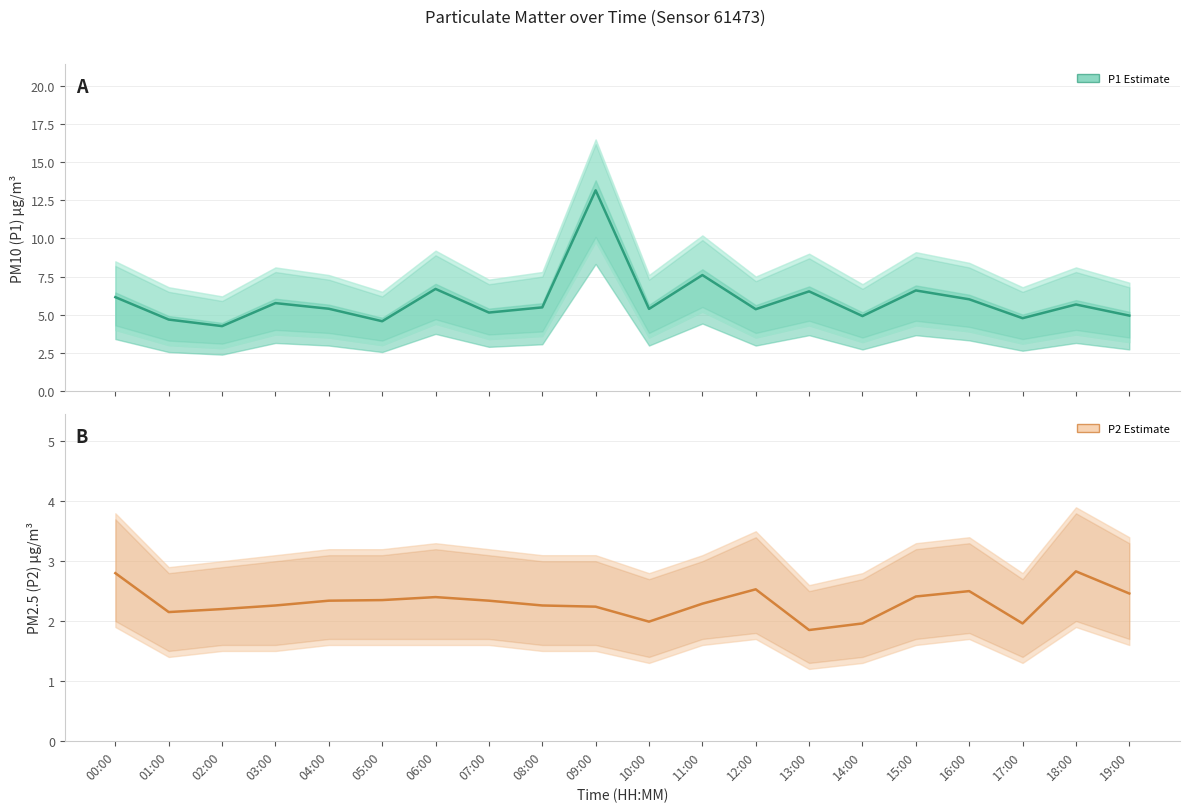

What is the total value across all series at 06:00?

9.1